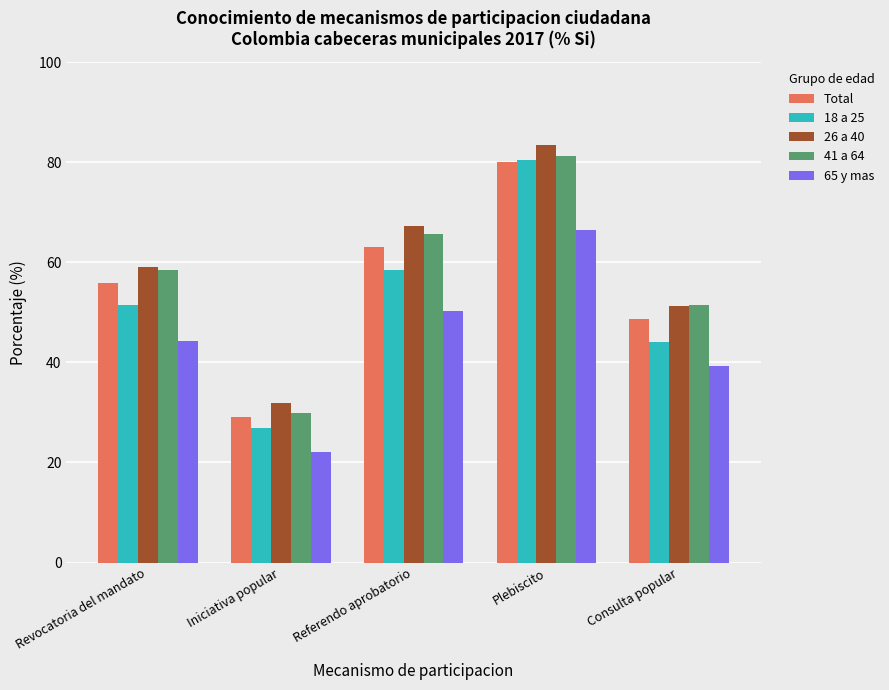

What is the average value of the 18 a 25 series?

52.3